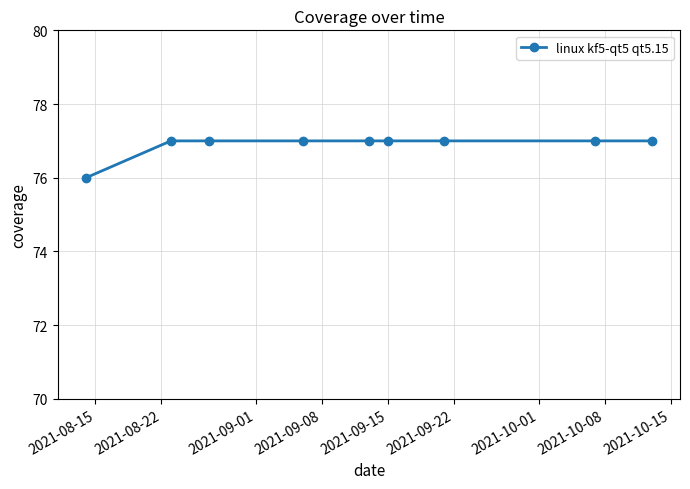

What is the sum of all values?

692